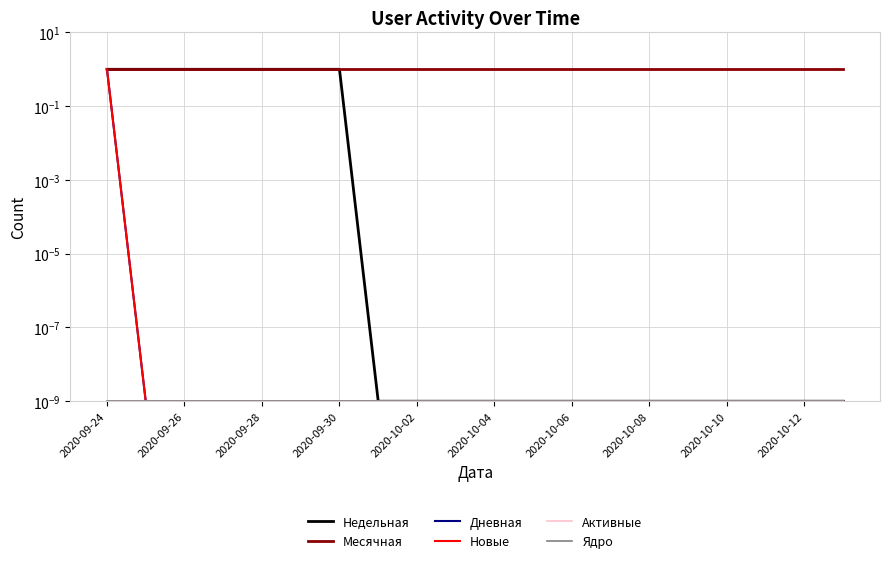

How many distinct data groups are displayed?

6